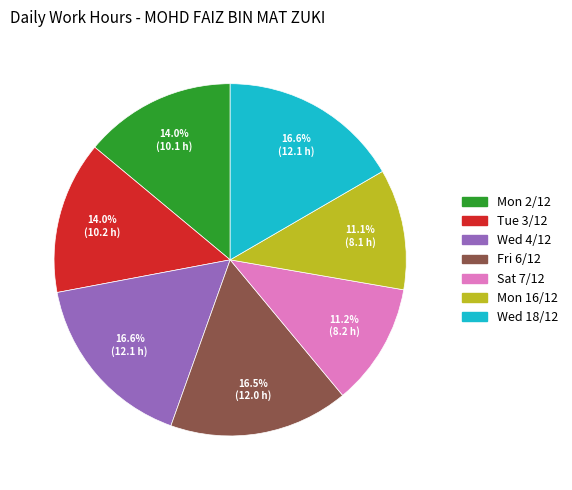

Is the sum of Fri 6/12 and Sat 7/12 greater than half?

No